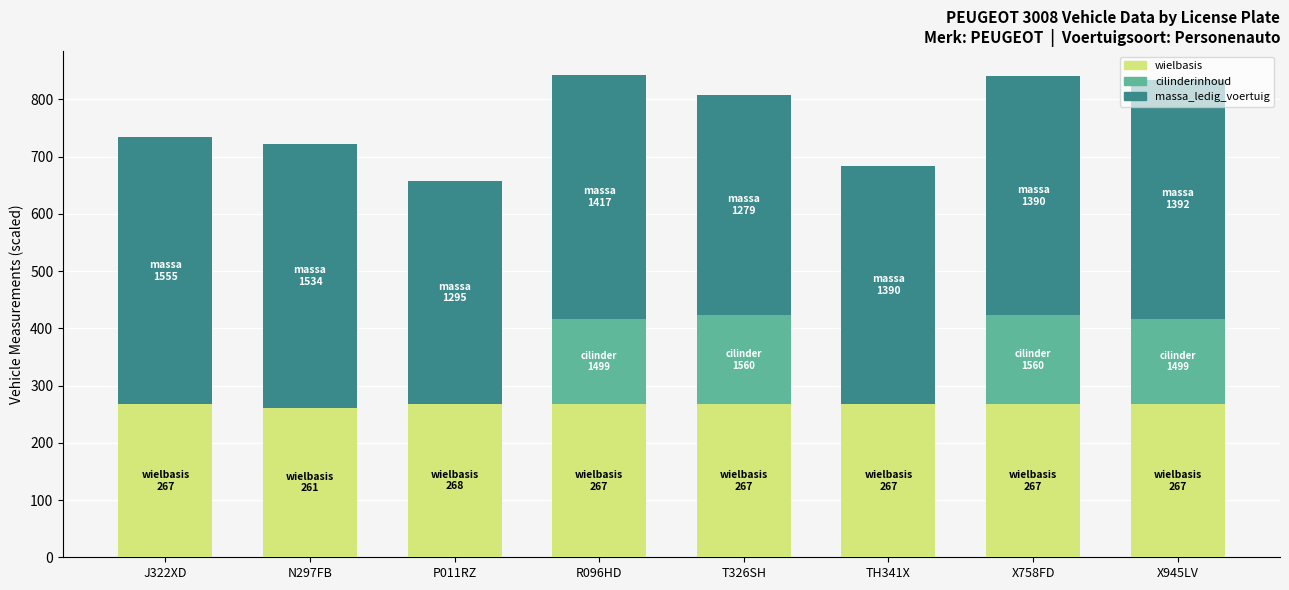

True or false: wielbasis has a value of 267.0 at TH341X.

True